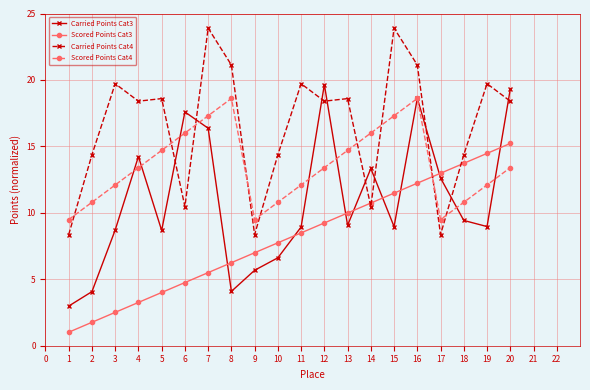

List the series in order of their peak value, highest first.

Carried Points Cat4, Carried Points Cat3, Scored Points Cat4, Scored Points Cat3